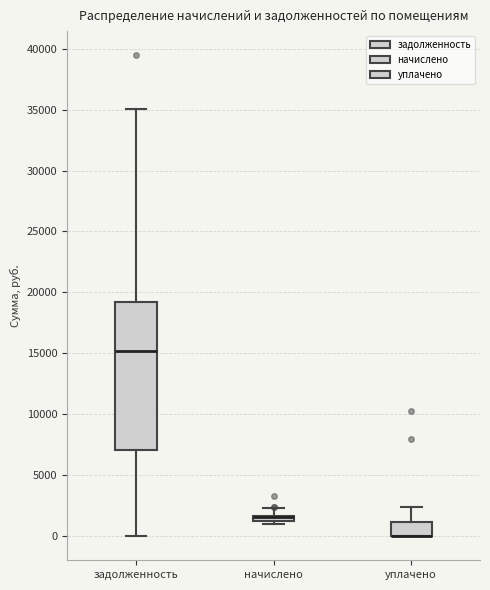

Which box is the tallest, from its lower edge to its upper edge?

задолженность